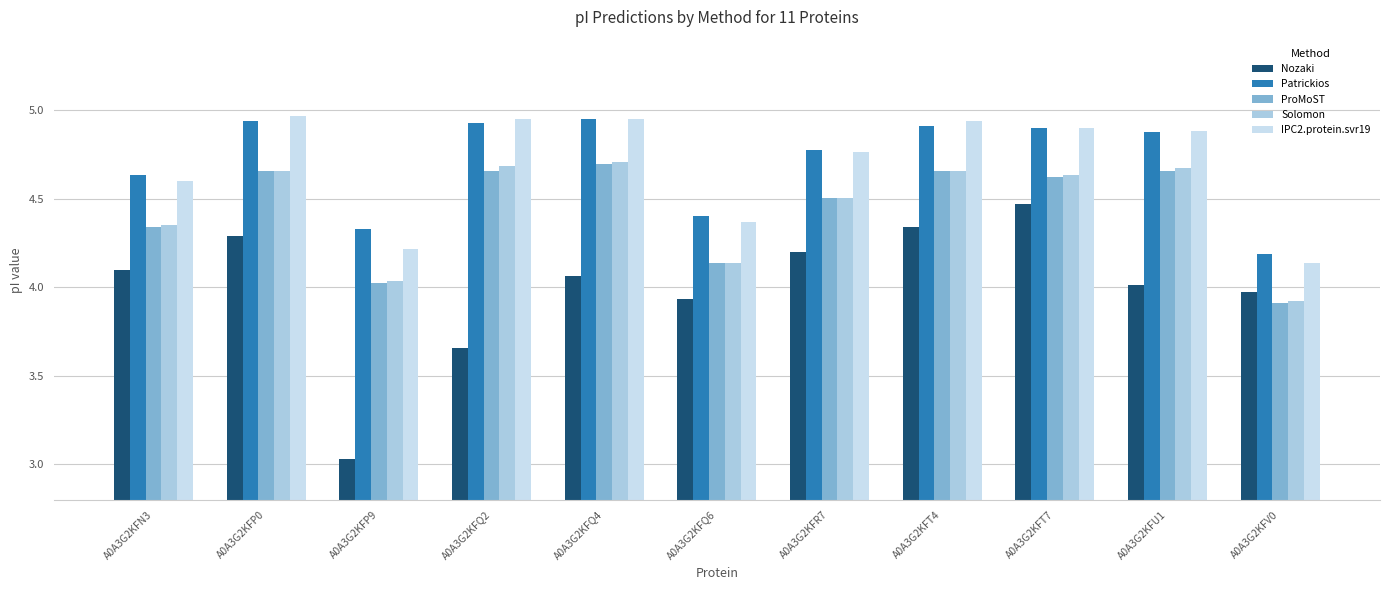

Where is IPC2.protein.svr19 nearest to the value 4?

A0A3G2KFV0